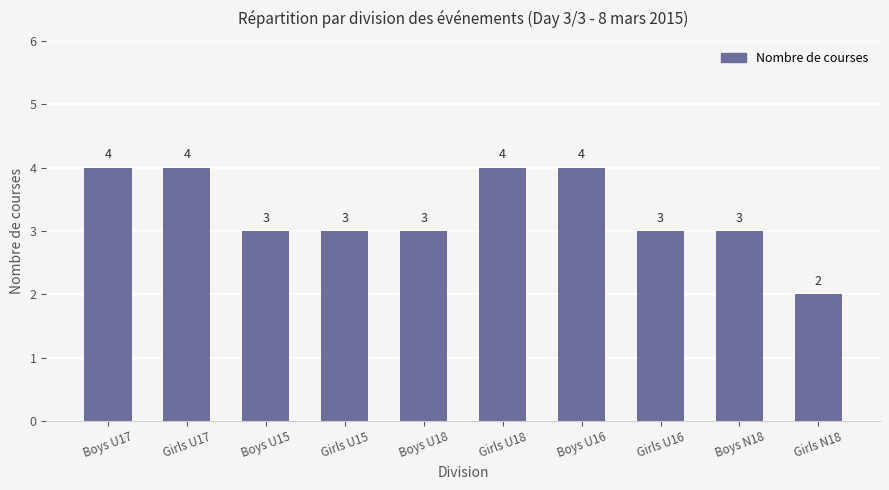

What value does the data have at Boys U15?

3